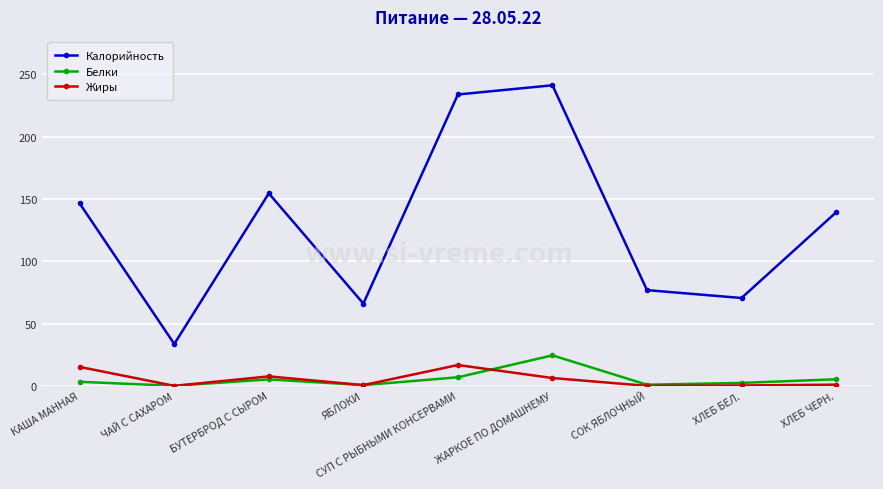

True or false: Калорийность and Белки intersect in this chart.

False